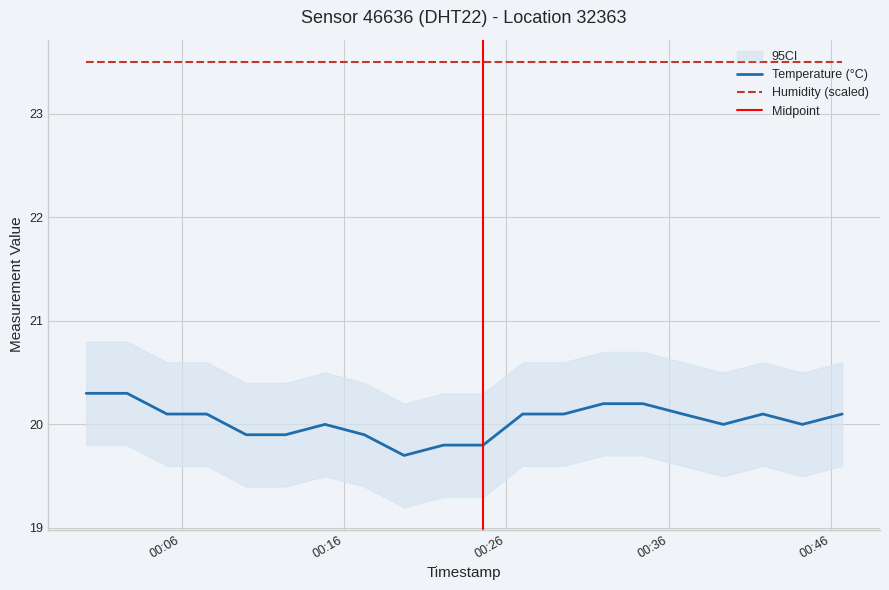

What is the label of the 6th point from the right?

2023-06-19T00:34:24